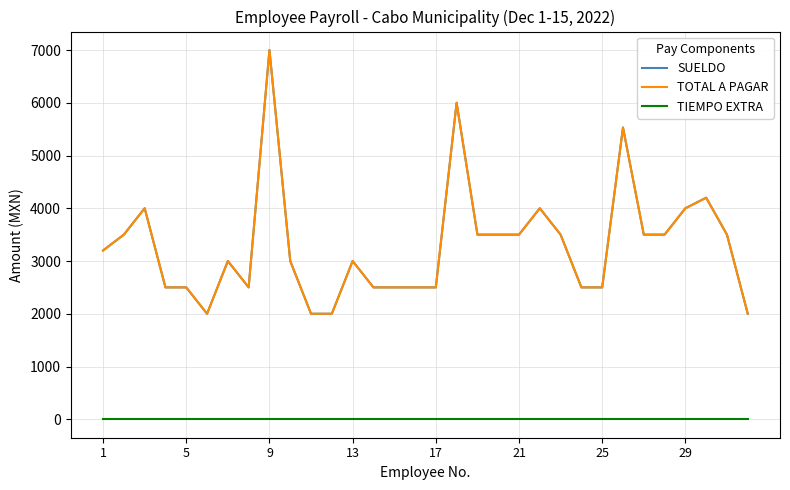

At how many categories does at least one series exceed 316?

32